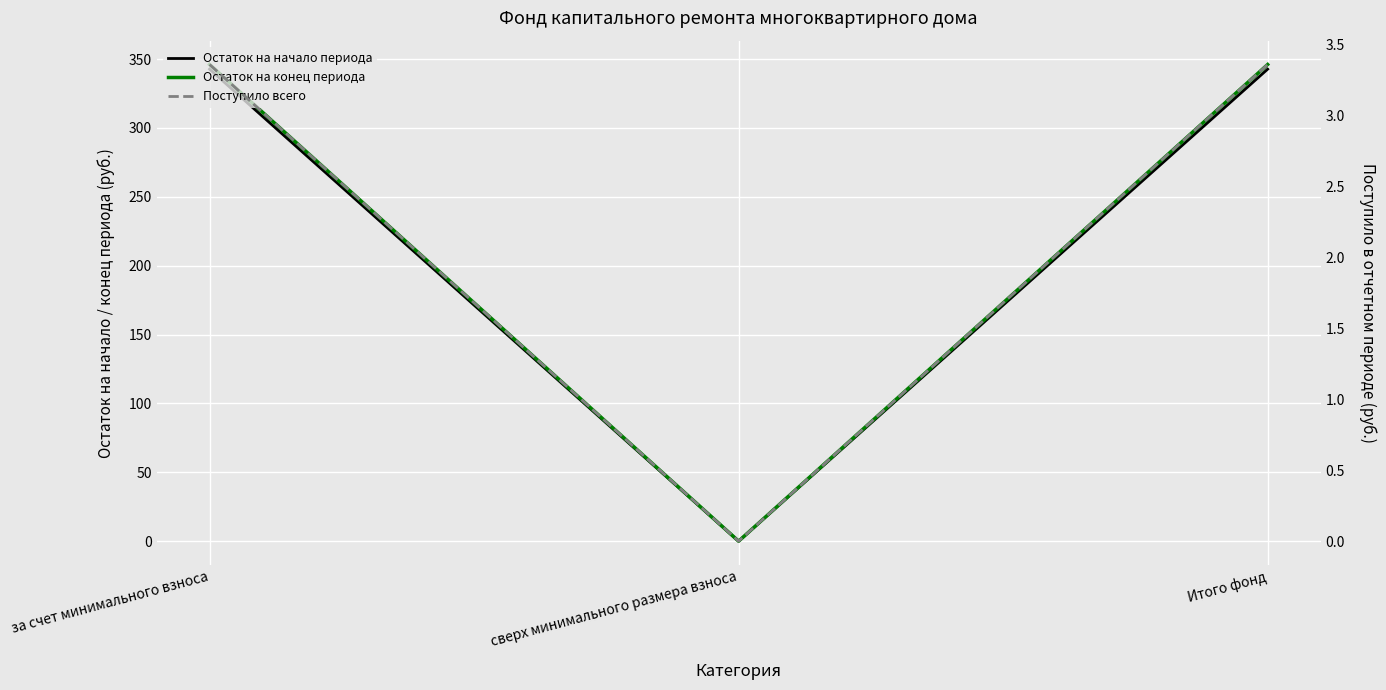

What is the average value of the Остаток на начало периода series?

228.5